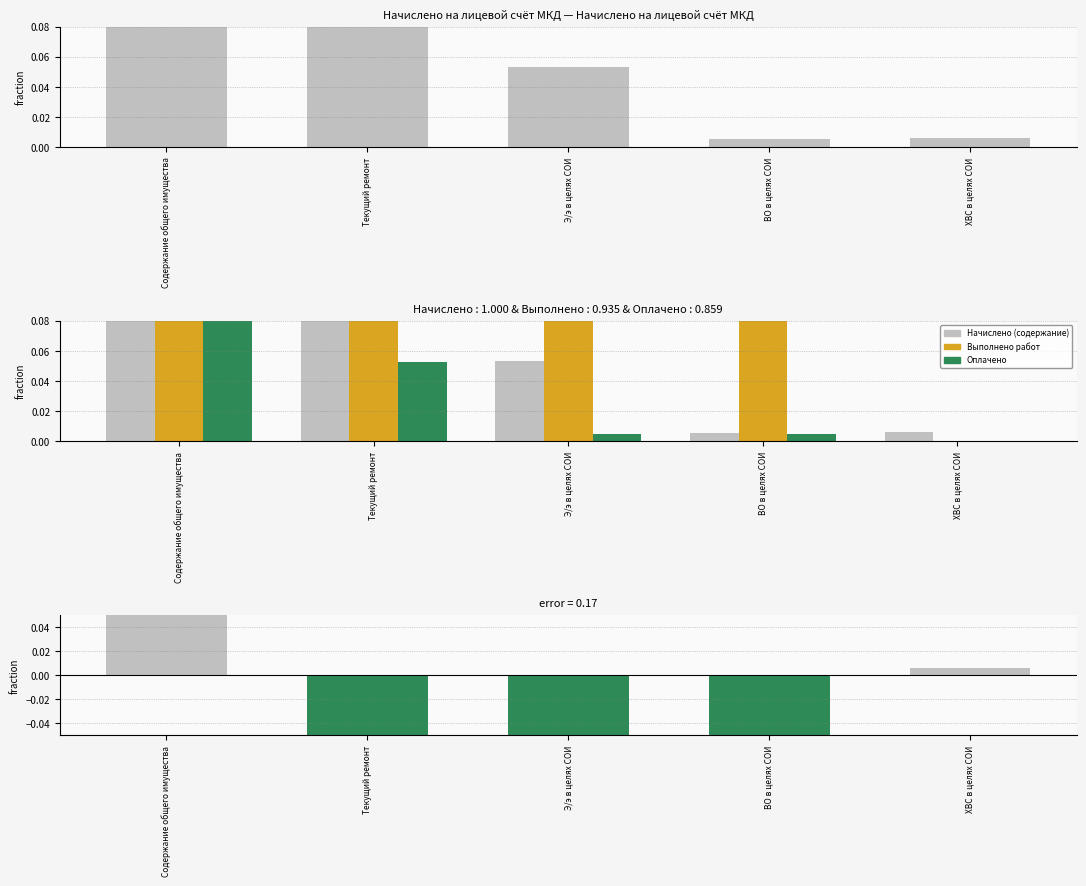

What is the sum of the Начислено (содержание) values at Текущий ремонт and ХВС в целях СОИ?

0.3